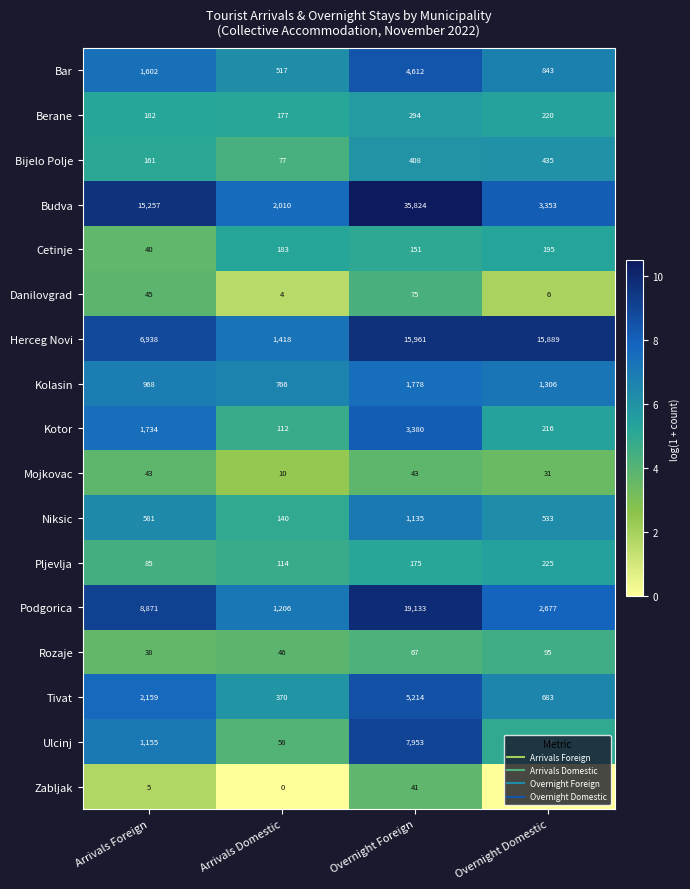

What is the total value across all series at Arrivals Foreign?

39864